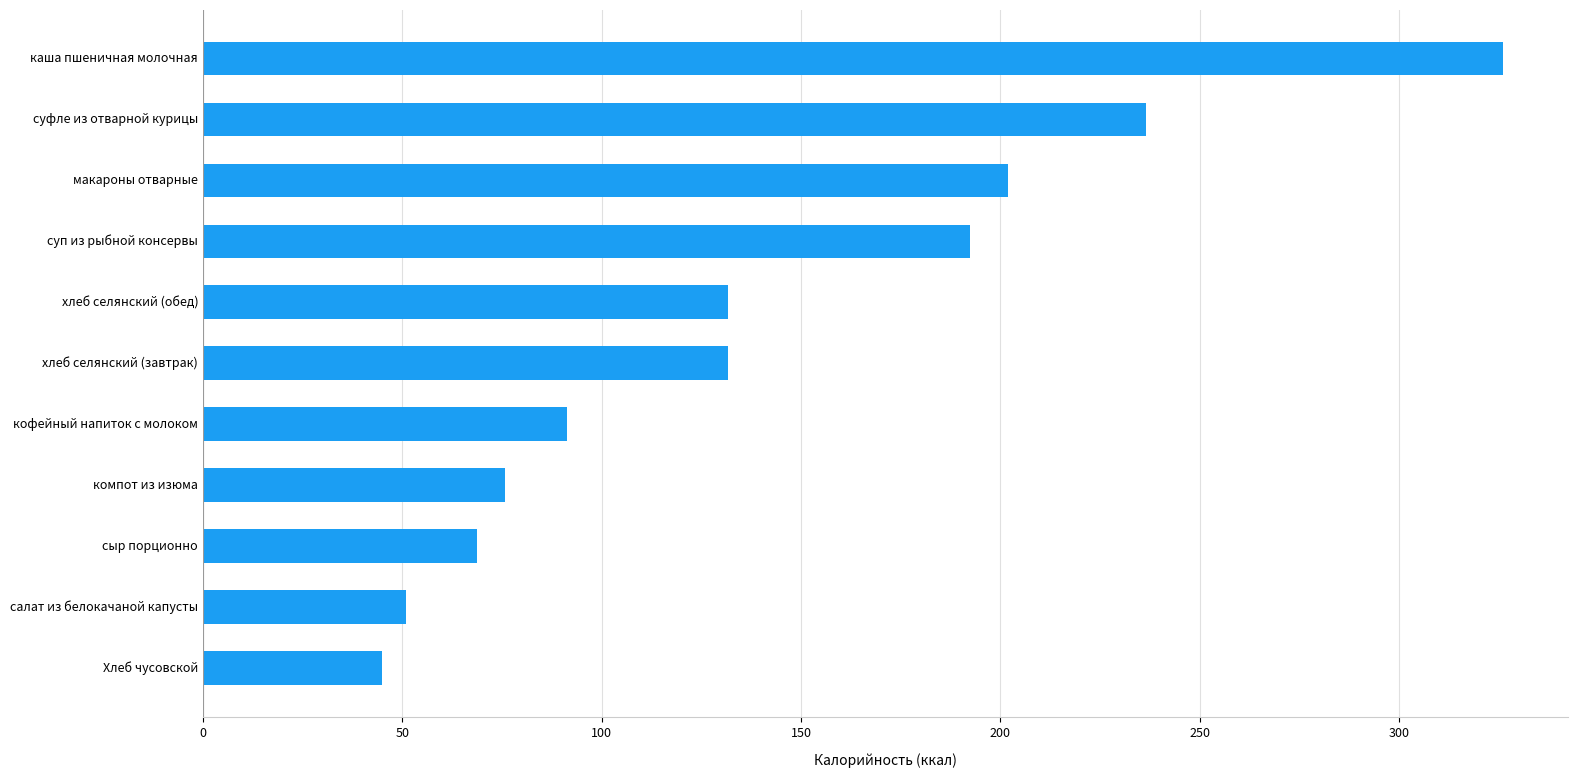

Which category has the highest value across all series?

каша пшеничная молочная